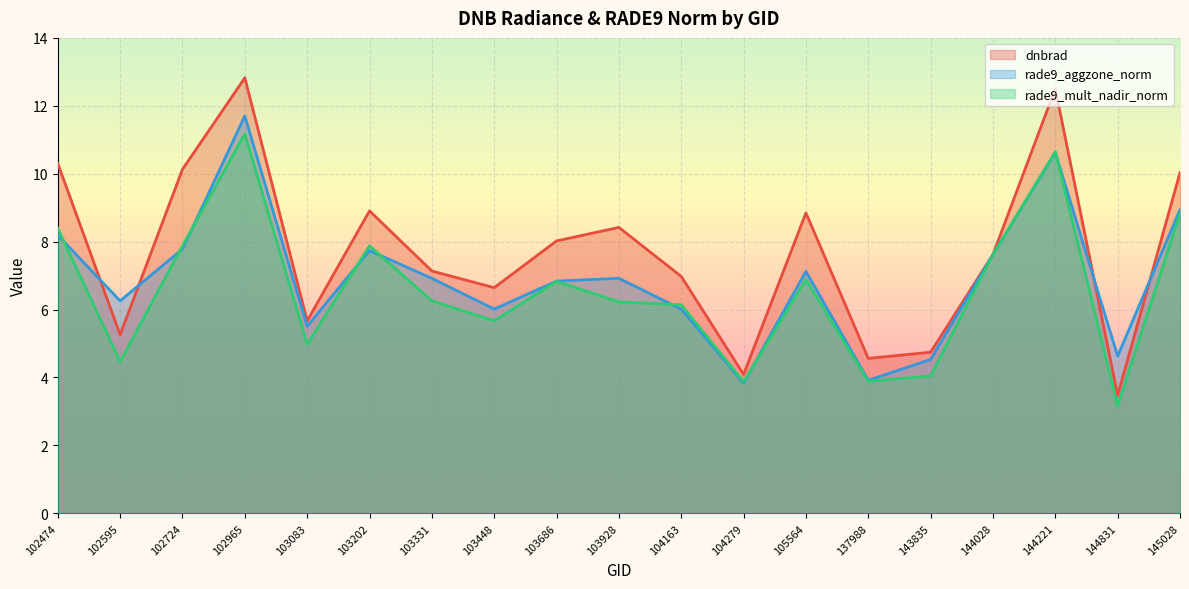

The rade9_aggzone_norm series shows 16.0 at 145028. True or false?

False